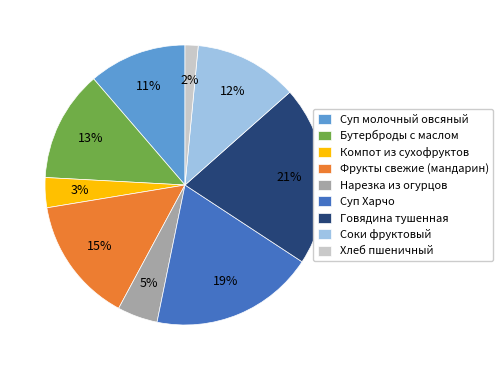

Which has a higher value, Хлеб пшеничный or Суп молочный овсяный?

Суп молочный овсяный